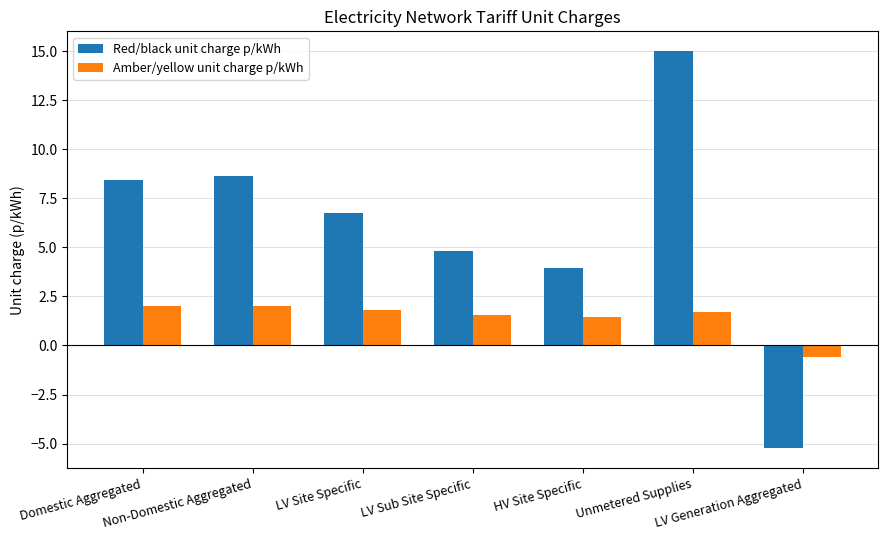

Which series has the widest spread of values?

Red/black unit charge p/kWh